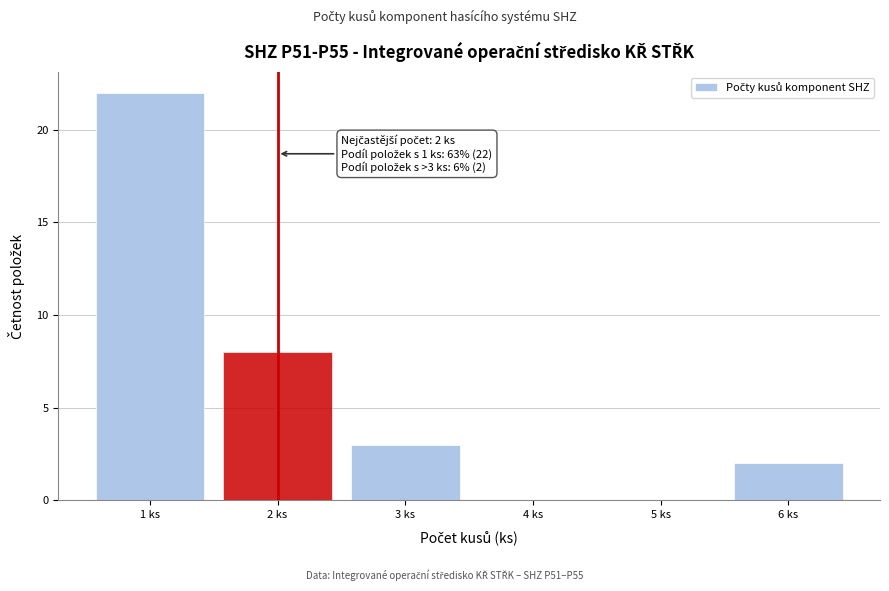

Over which range of the x-axis is the bar tallest?

0.5 to 1.5